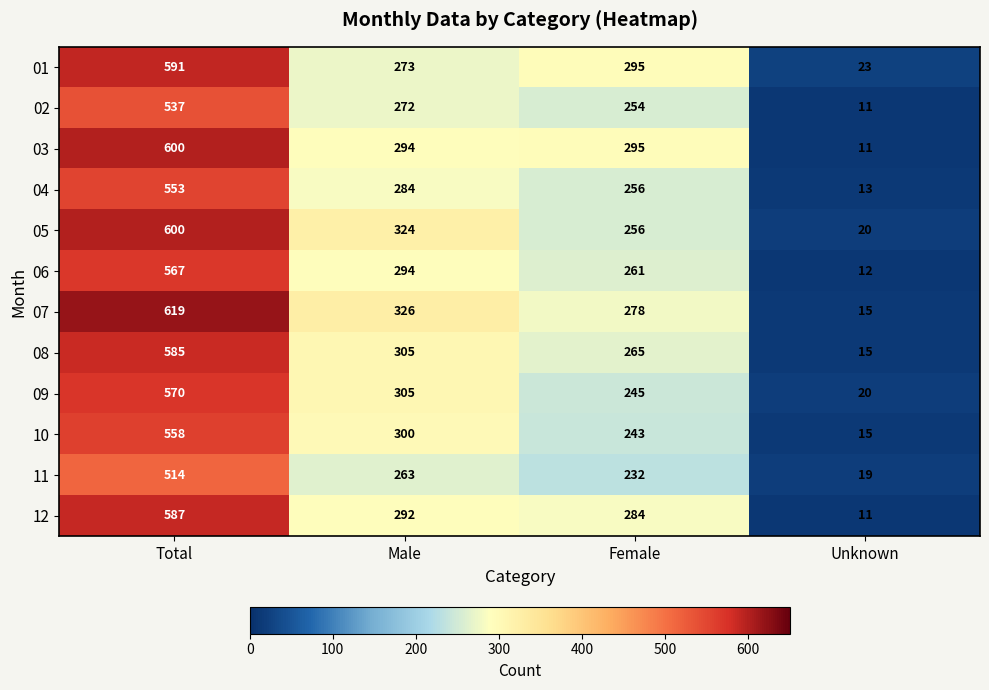

Count the number of data series in this chart.

12